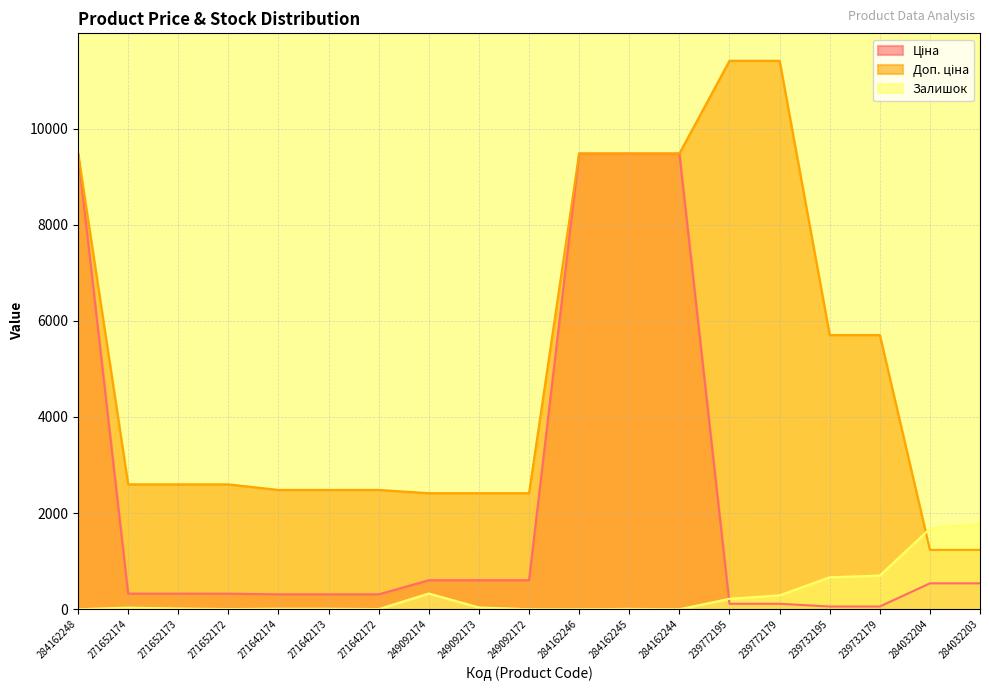

Between 271652174 and 284162246, which is larger?

284162246